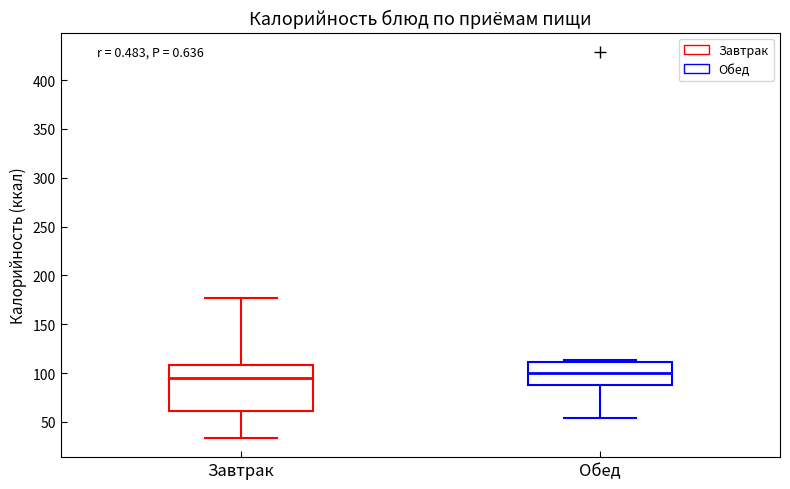

Where is the lower edge of the box for Обед on the y-axis? The values are not printed on the chart, so give them approximately, as read against the axis.

90